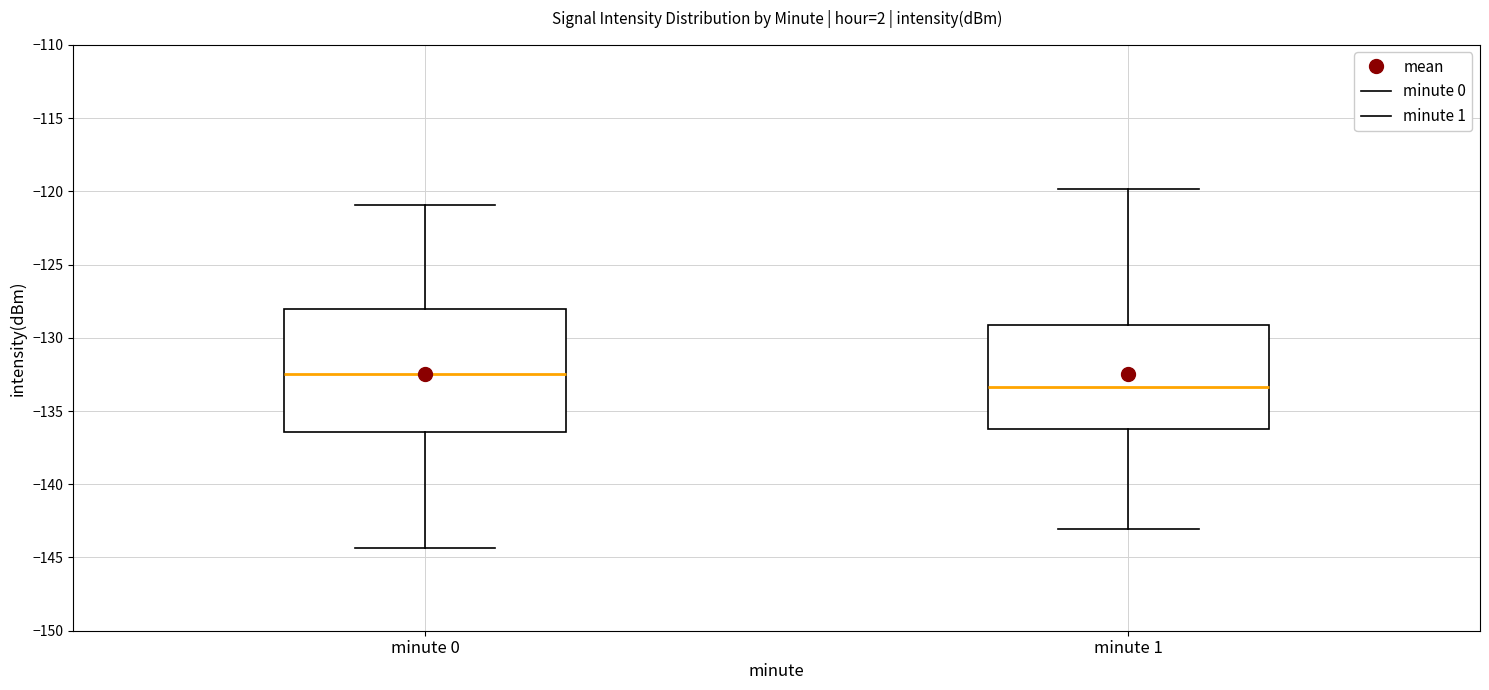

Which box's median line is the highest?

minute 0